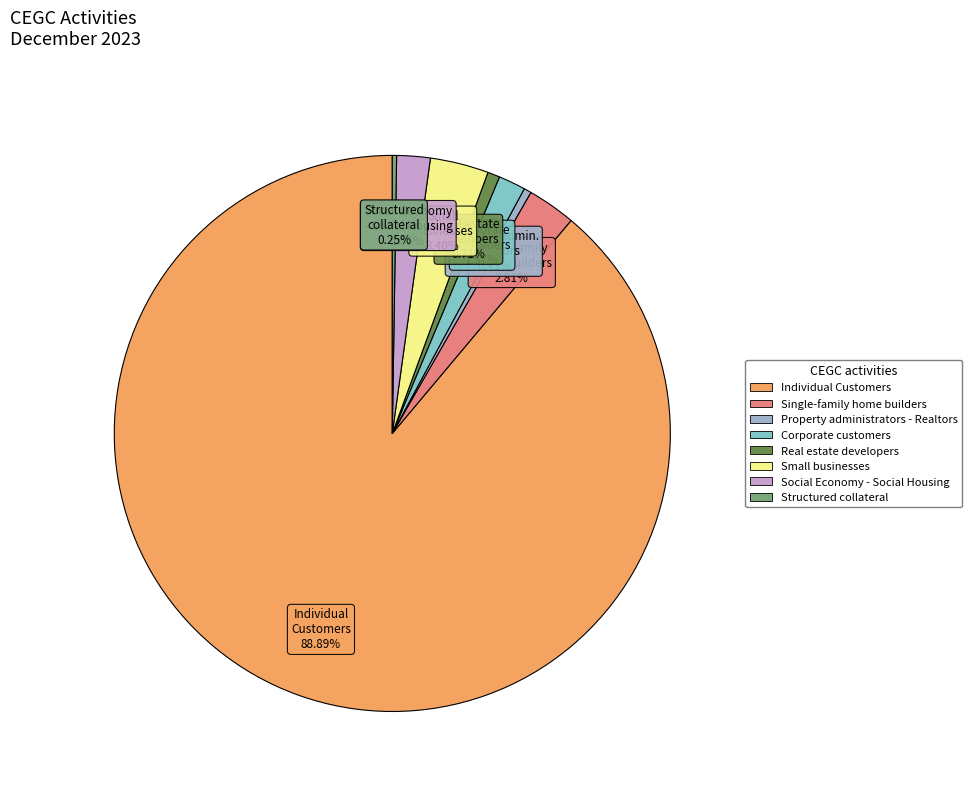

Combined, do Individual Customers and Small businesses account for over 50%?

Yes